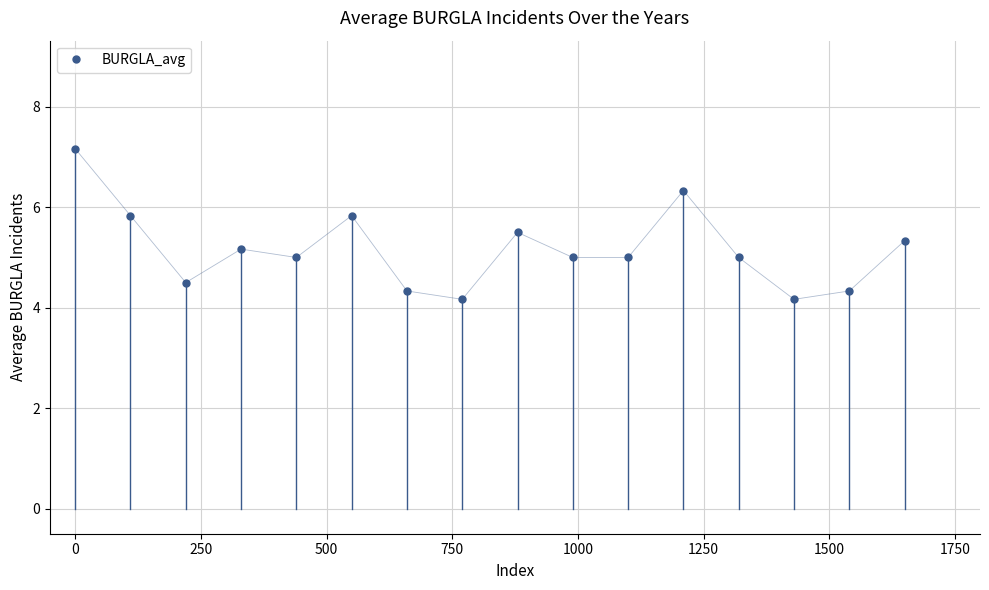

What is the maximum value shown in the chart?

7.2